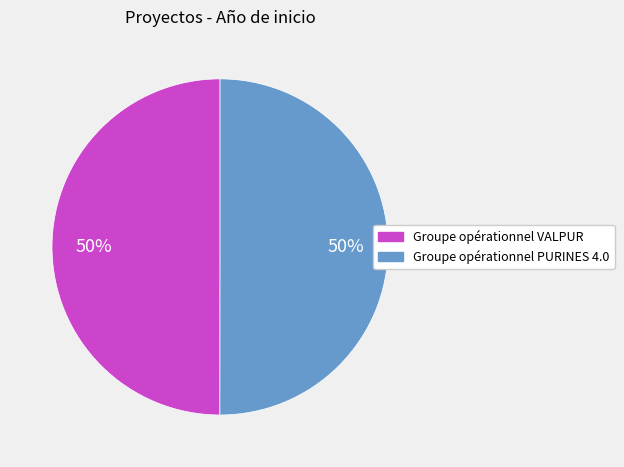

Is the sum of Groupe opérationnel PURINES 4.0 and Groupe opérationnel VALPUR greater than half?

Yes